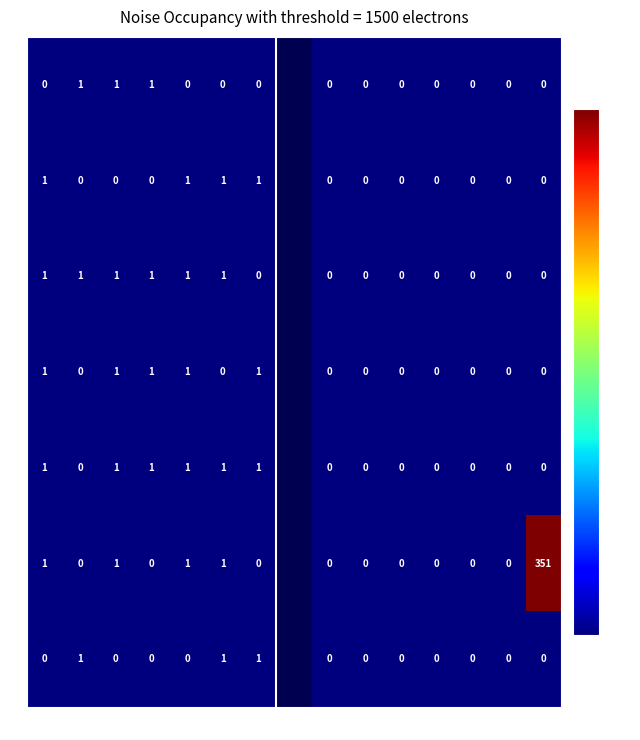

What is the total value across all series at DELEGACION ADMINISTRATIVA?

4